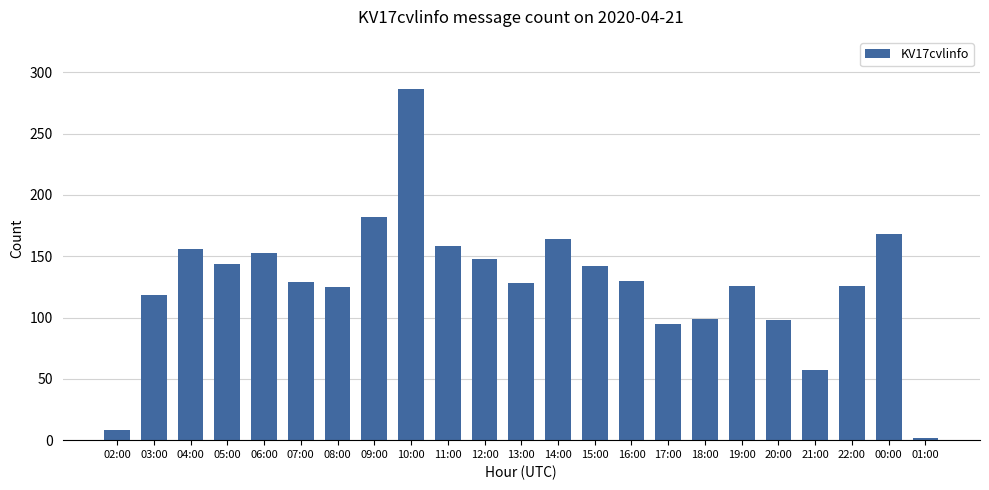

What is the maximum value shown in the chart?

286